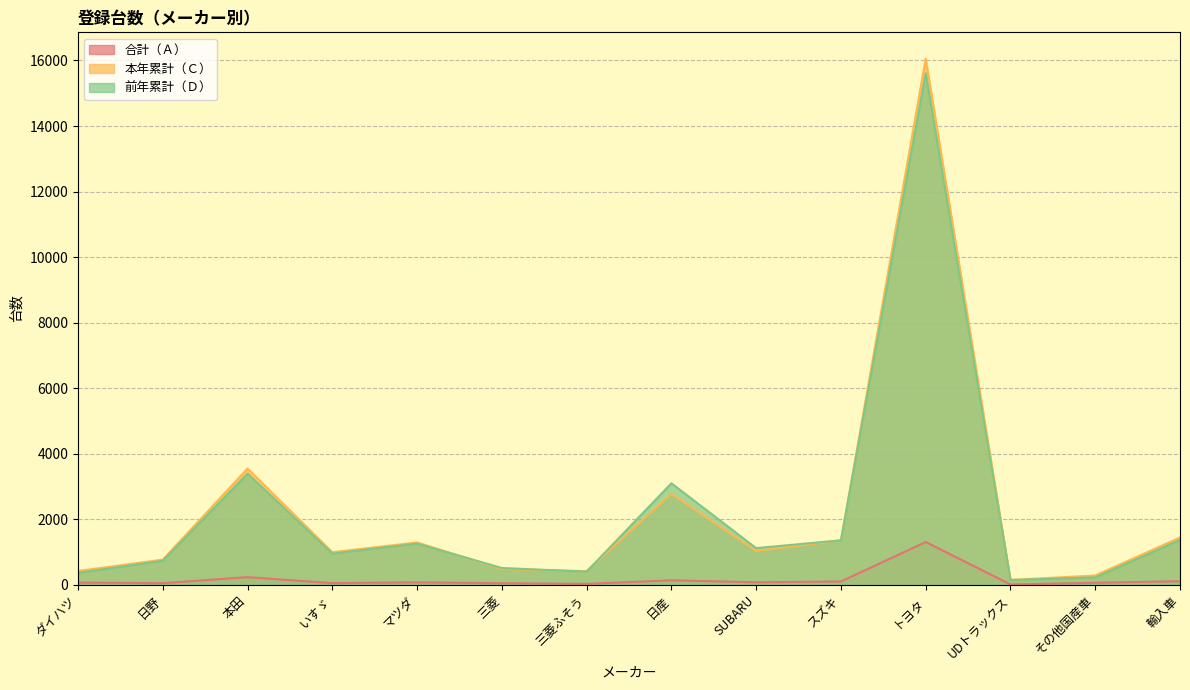

What is the value of the 前年累計（Ｄ） point at the 5th from the left?

1257